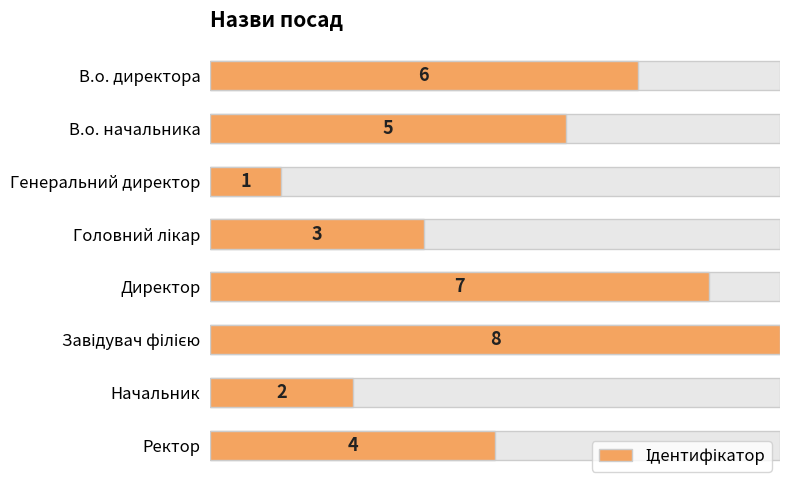

What is the greatest value displayed?

8